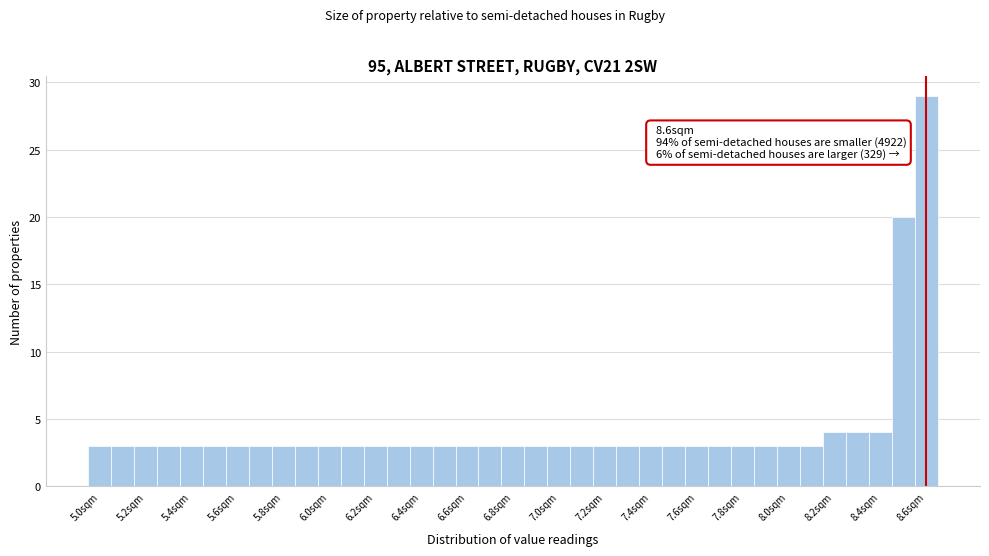

Which range on the x-axis has the tallest bar?

8.55 to 8.65